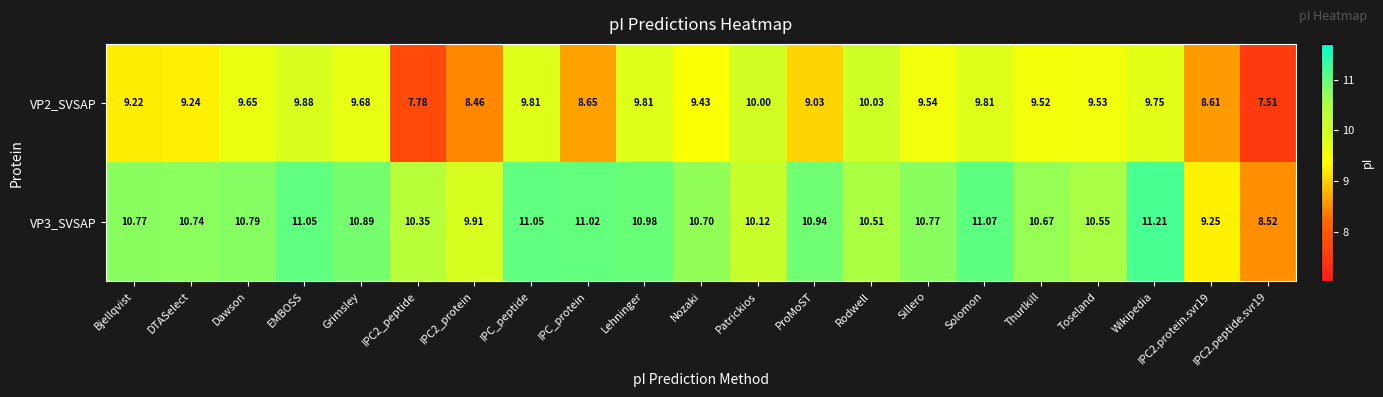

What is the total value across all series at IPC2.peptide.svr19?

16.0